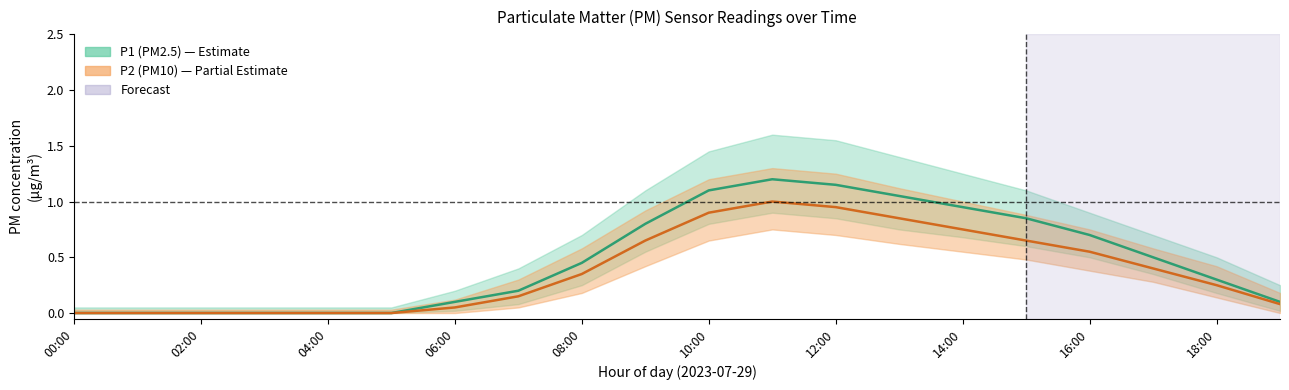

Which has a higher value, 11:00 or 03:00?

11:00